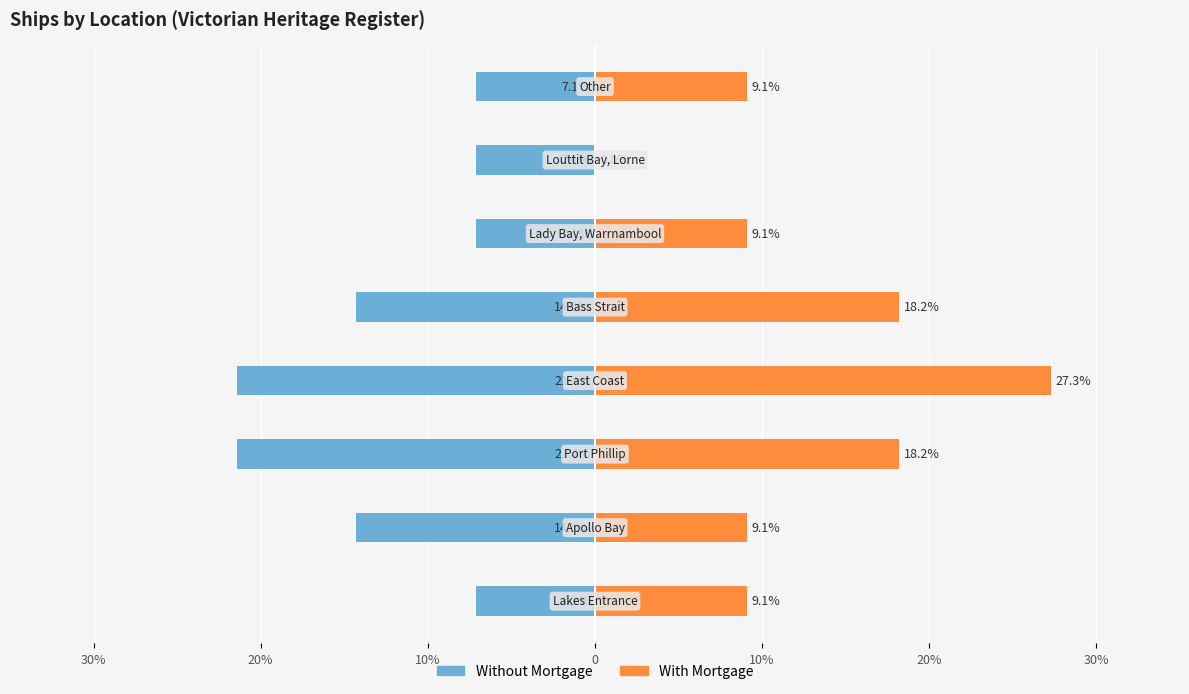

What is the sum of all With Mortgage values?

100.0